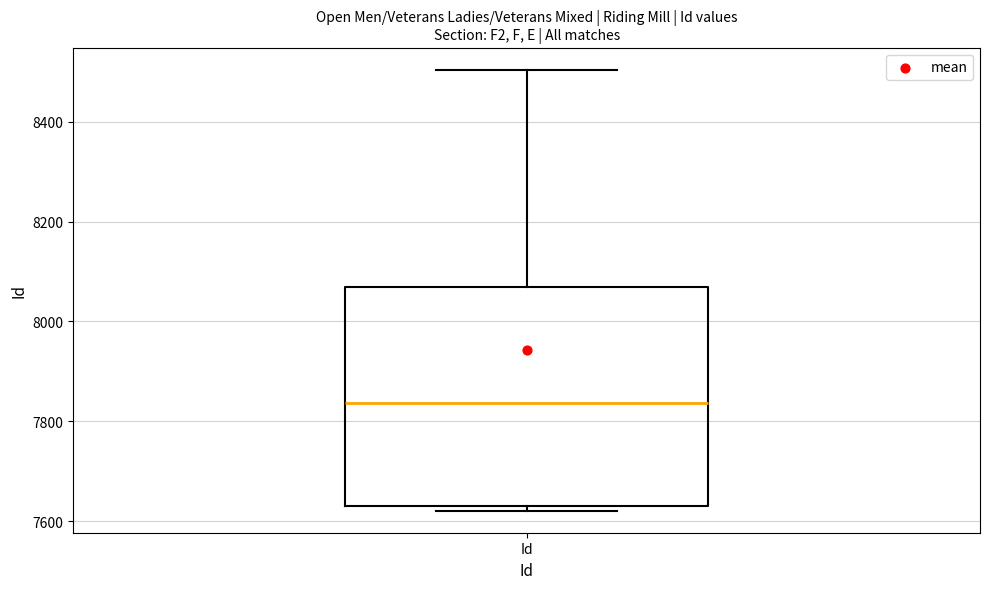

Transcribe this box plot: give where the median line is, the range the box spans, and where the two whiskers end, as read against the y-axis. The values are not printed on the chart, so give them approximately, as read against the axis.

median 7840, box 7640 to 8060, whiskers 7620 to 8500